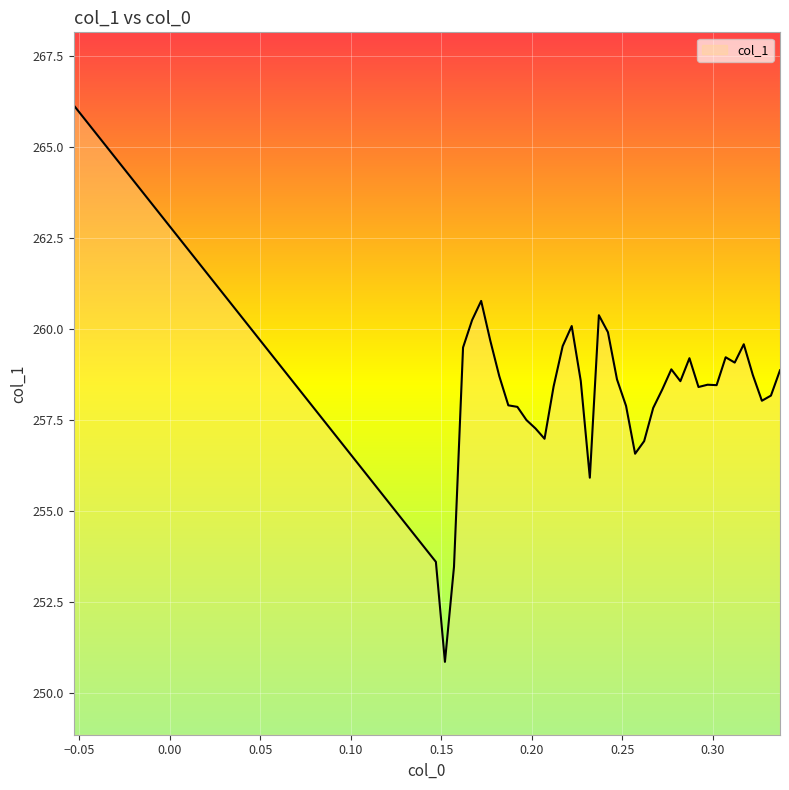

What is the difference between the maximum and minimum values?

15.3